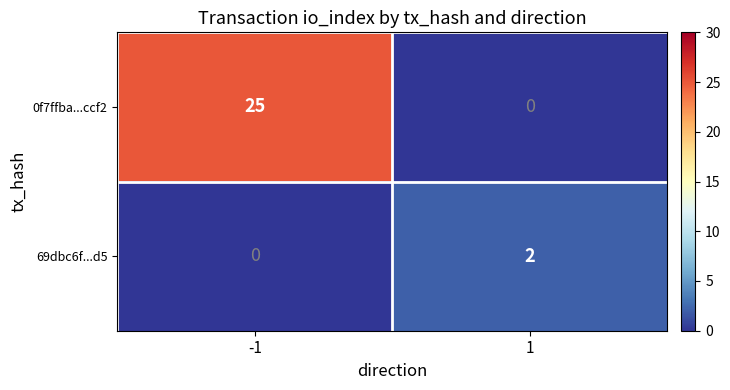

Reading left to right, what are all the values shown in this chart?

0f7ffba...ccf2: 25	0
69dbc6f...d5: 0	2